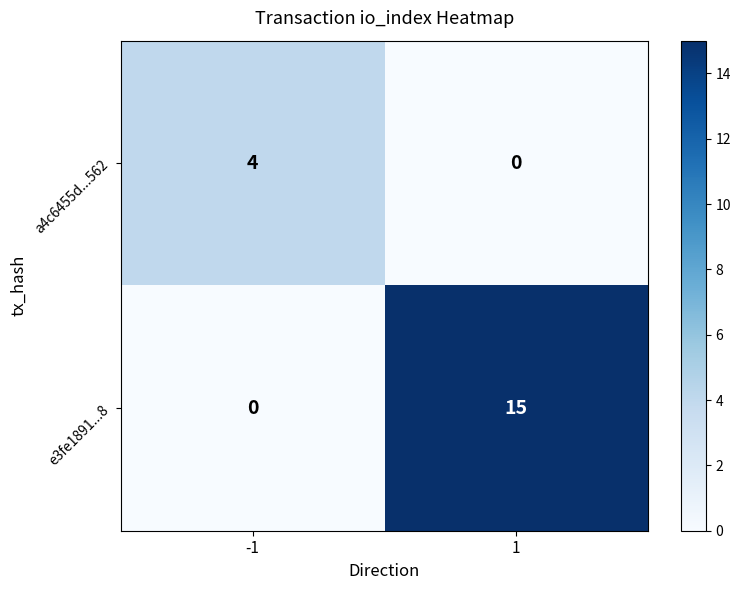

At -1, list the series in order from smallest to largest.

e3fe1891...8, a4c6455d...562